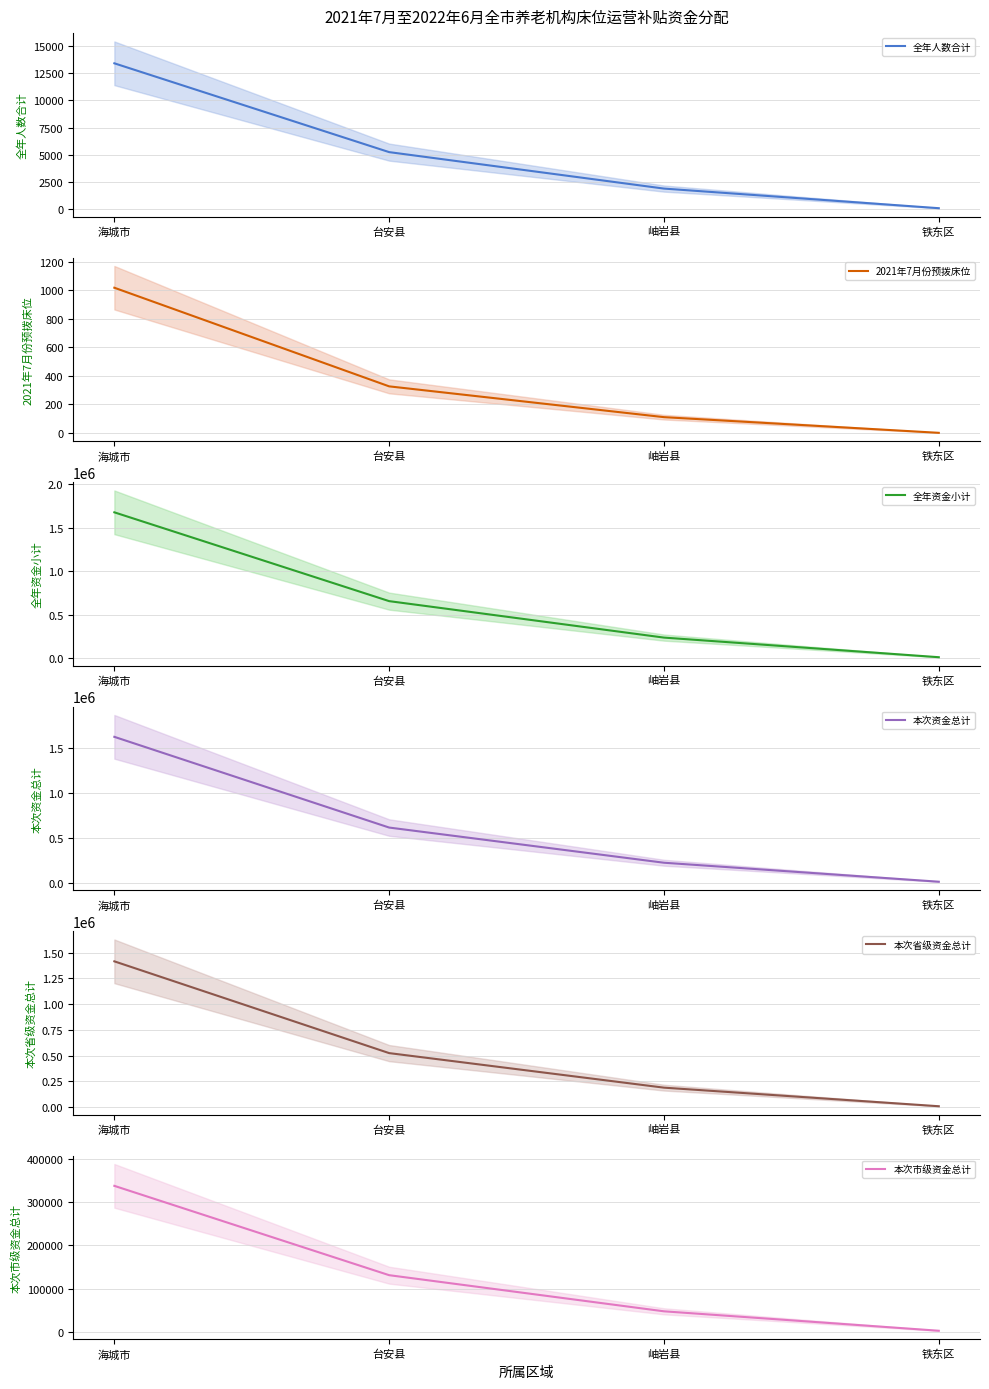

The 2021年7月份预拨床位 series shows 326 at 台安县. True or false?

True